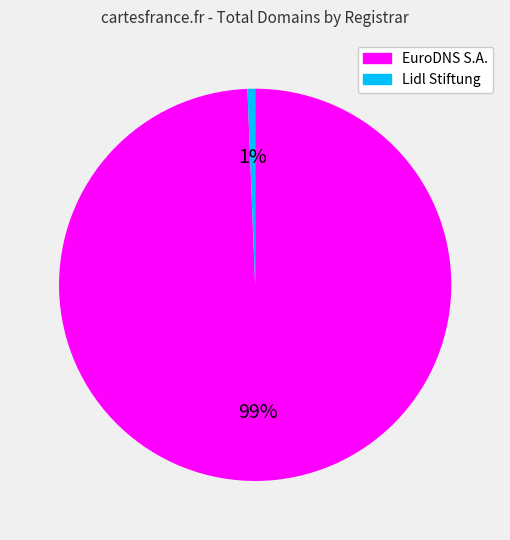

To the nearest percent, what is the average slice percentage?

50%